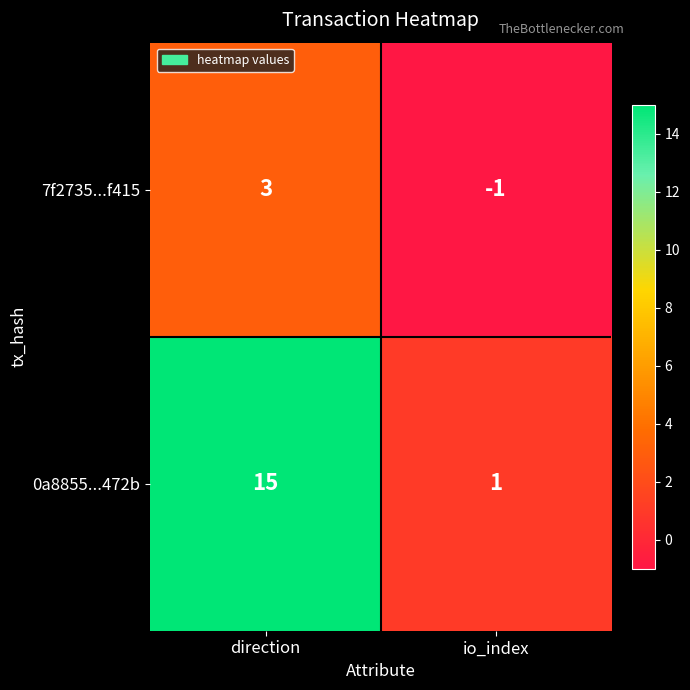

What is the difference between the 7f2735...f415 values at direction and io_index?

4